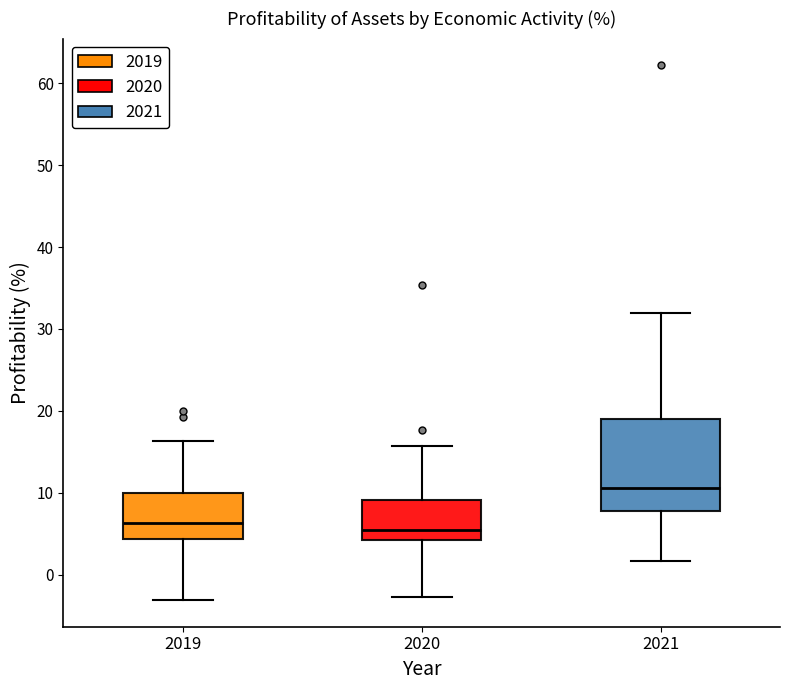

Which box is the tallest, from its lower edge to its upper edge?

2021